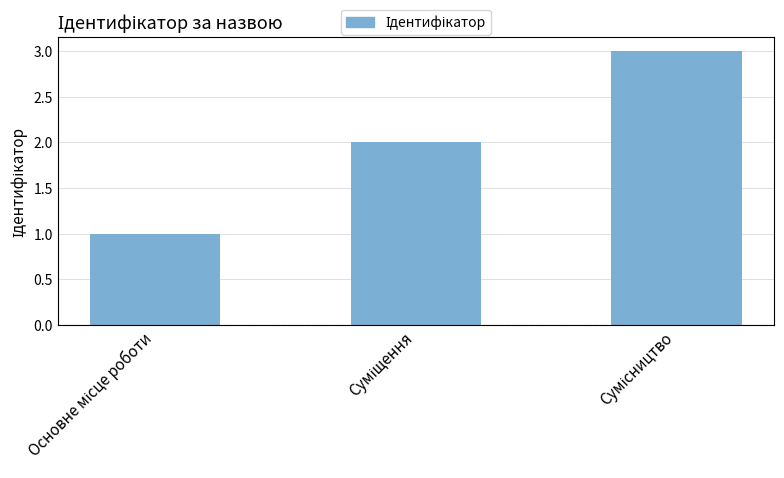

What is the maximum value shown in the chart?

3